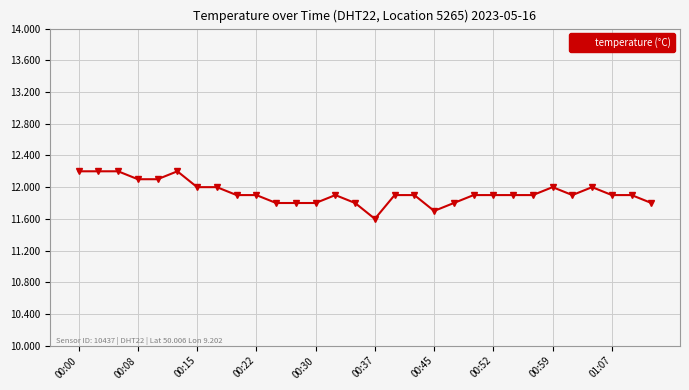

Reading left to right, transcribe all the data shown in this chart.

12.2	12.2	12.2	12.1	12.1	12.2	12.0	12.0	11.9	11.9	11.8	11.8	11.8	11.9	11.8	11.6	11.9	11.9	11.7	11.8	11.9	11.9	11.9	11.9	12.0	11.9	12.0	11.9	11.9	11.8